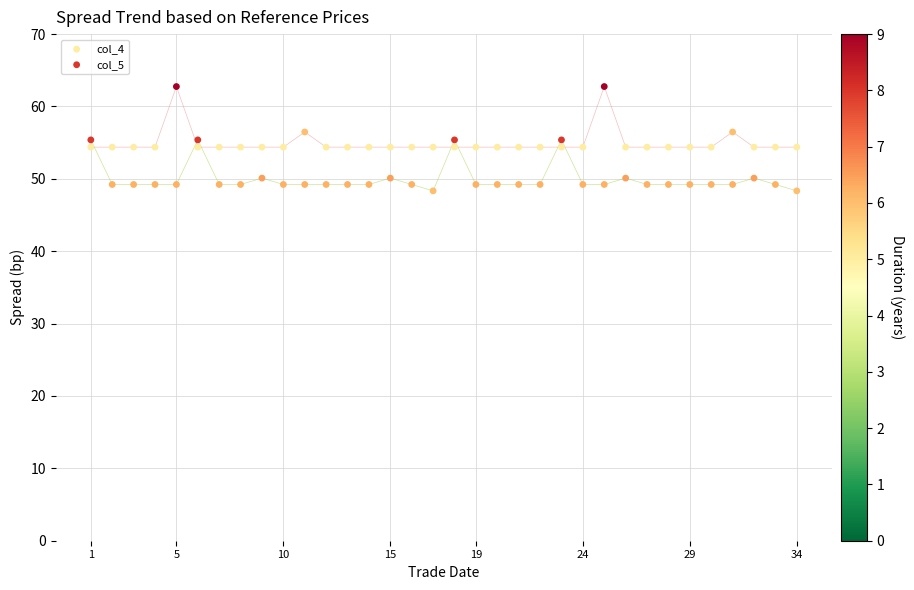

Which series reaches the minimum Y coordinate?

col_5